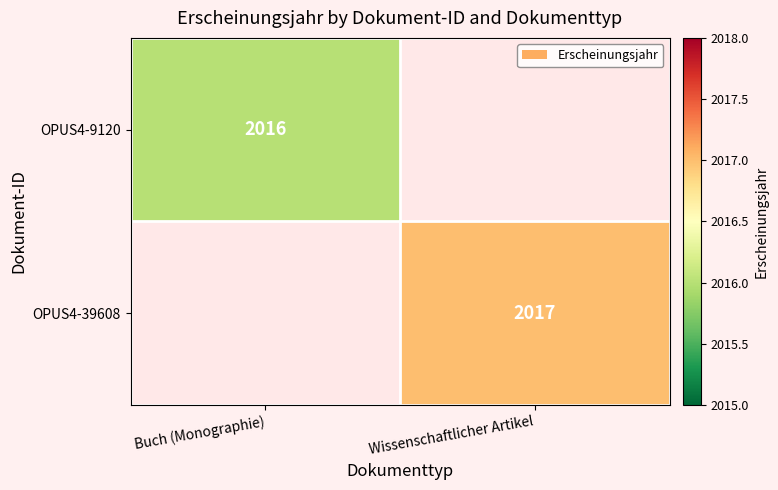

Is it true that OPUS4-9120 equals 626 at Buch (Monographie)?

False